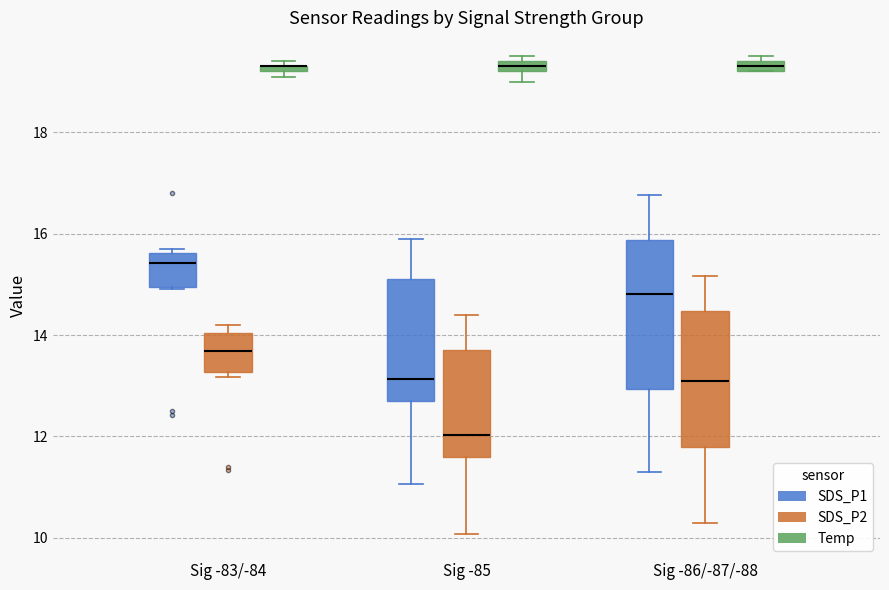

Which box is the tallest, from its lower edge to its upper edge?

Sig -86/-87/-88 (SDS_P1)